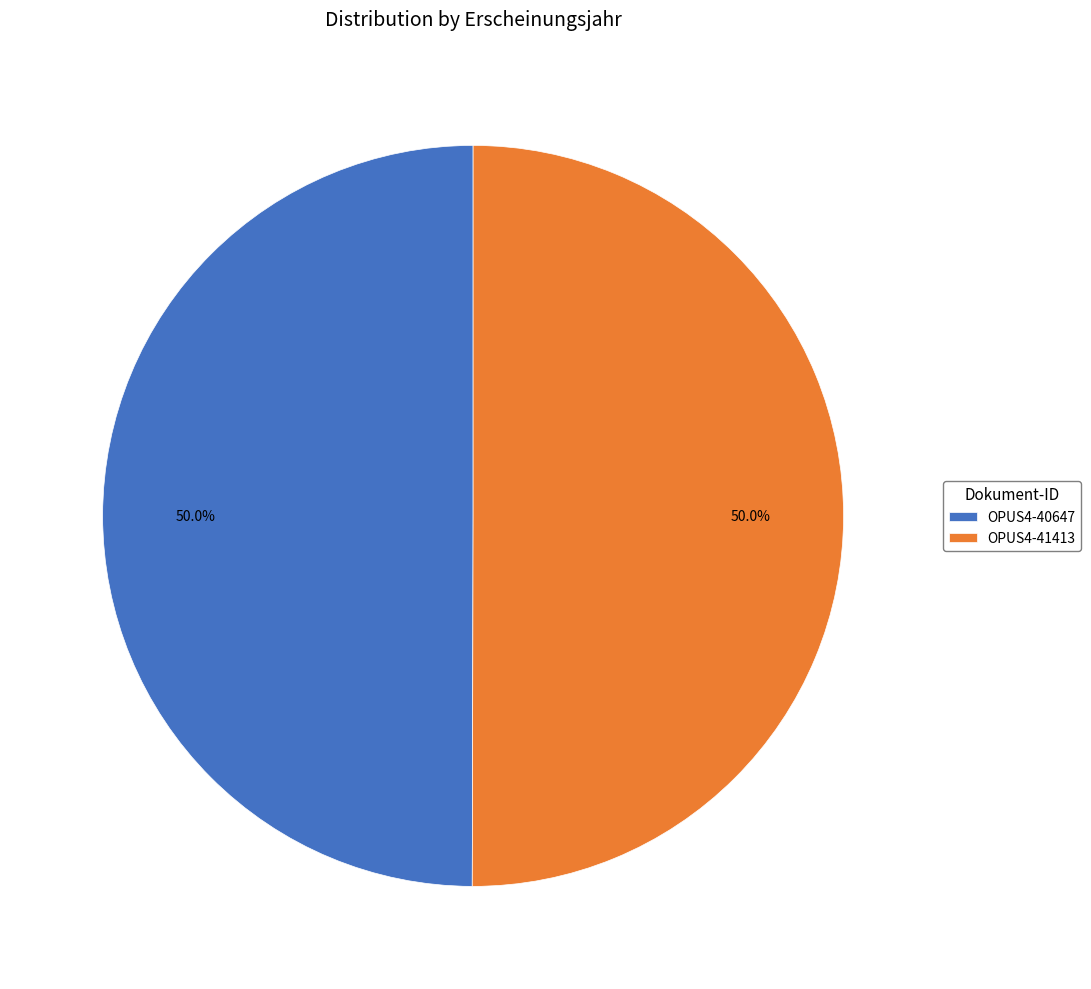

Approximately how many times larger is the value at OPUS4-40647 compared to OPUS4-41413?

1.0